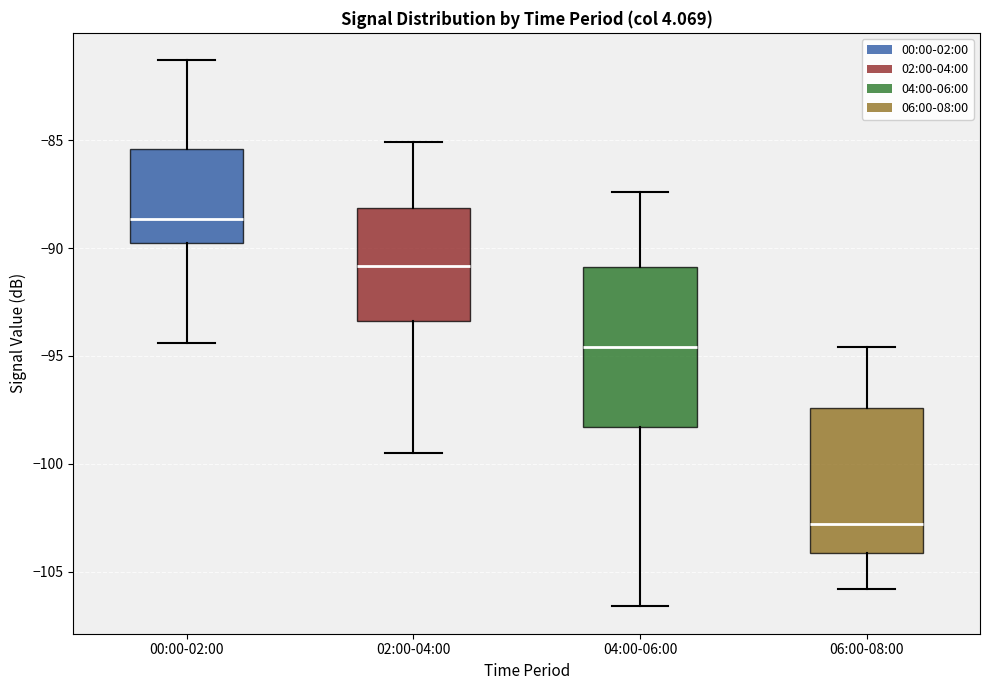

Where is the lower edge of the box for 06:00-08:00 on the y-axis? The values are not printed on the chart, so give them approximately, as read against the axis.

-104.0